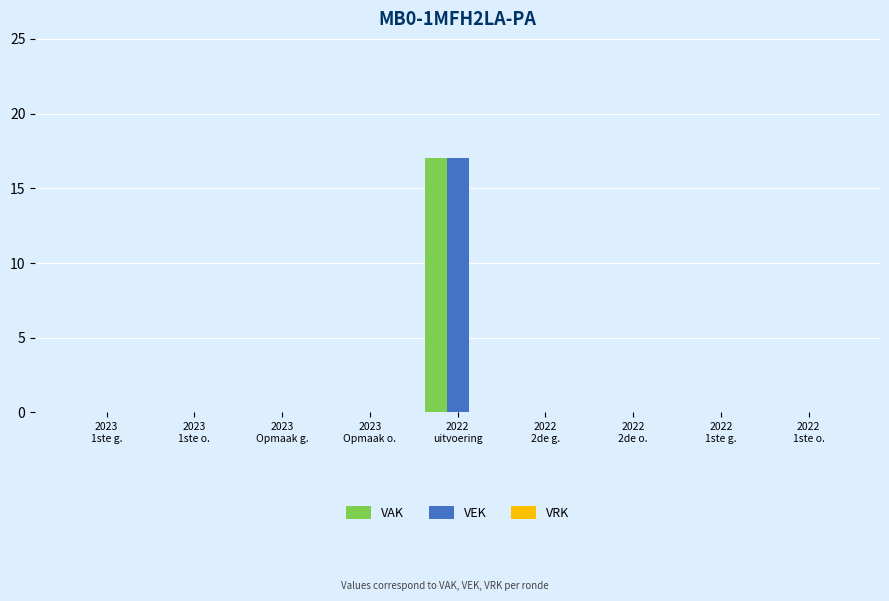

Are the bars grouped side by side (vs. stacked)?

Yes